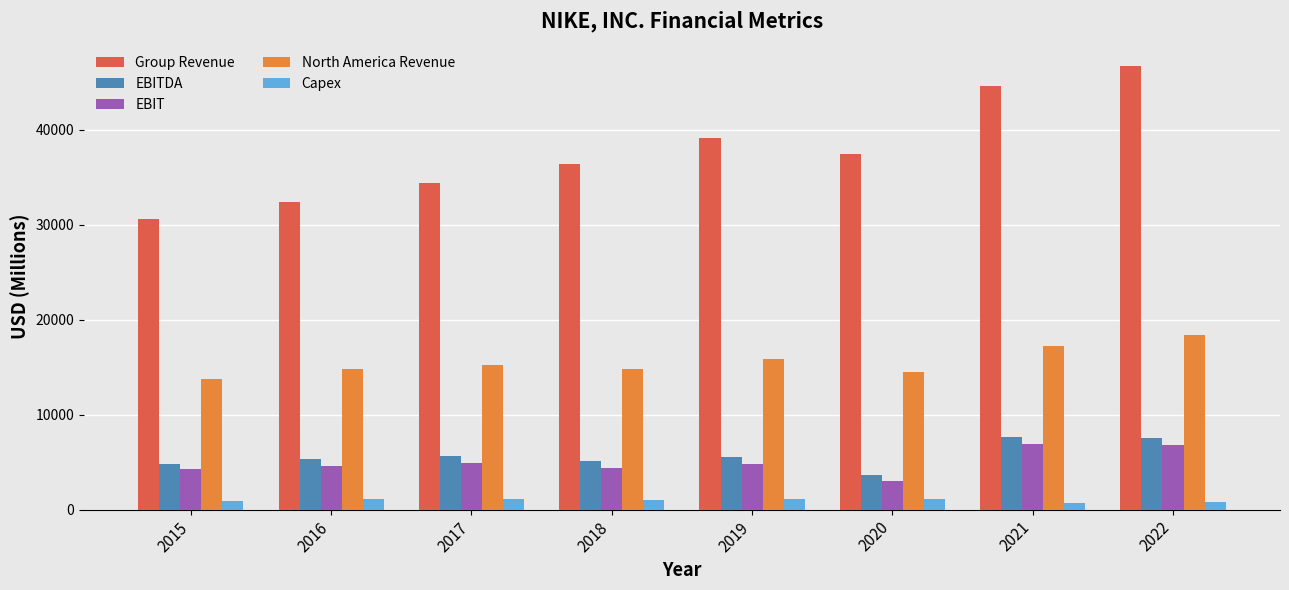

What is the minimum value for North America Revenue?

13740